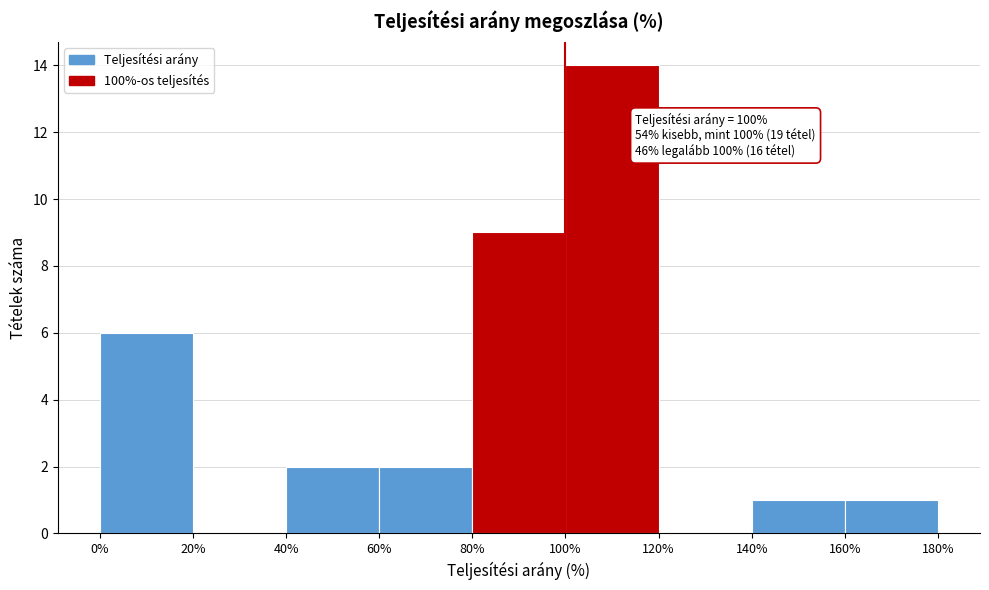

Over which range of the x-axis is the bar tallest?

100% to 120%